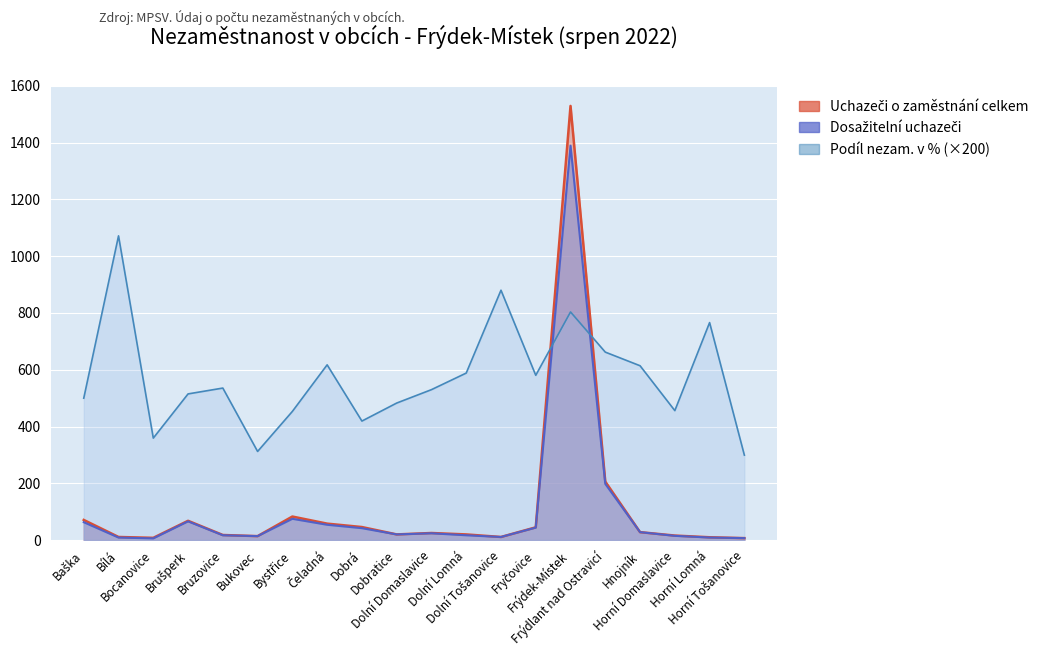

What is the minimum value for Uchazeči o zaměstnání celkem?

7.0